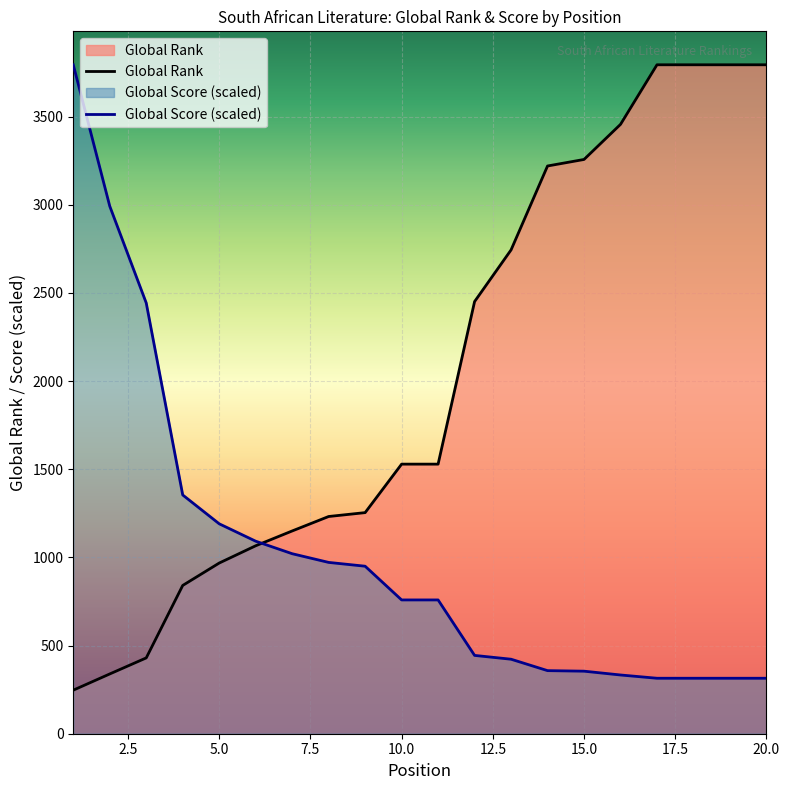

How many lines are shown in the chart?

2